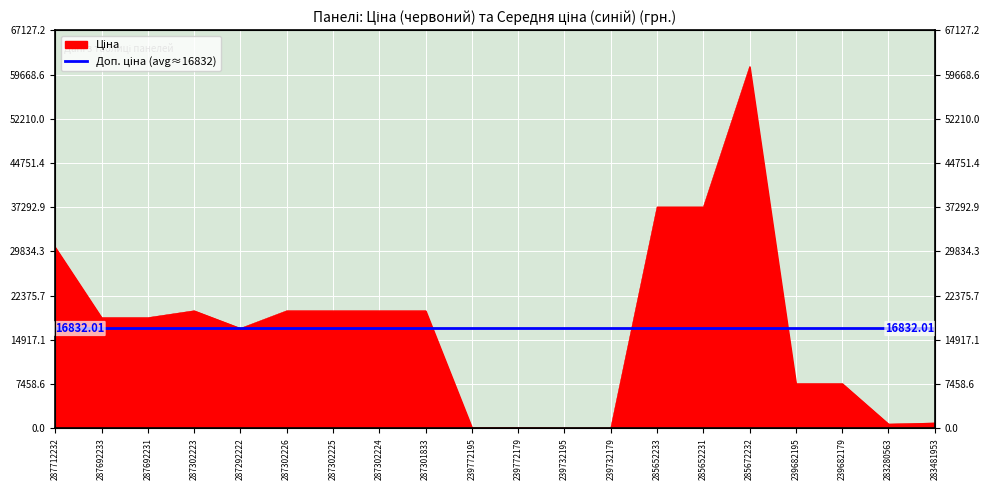

What value does the data have at 287712232?

30512.3